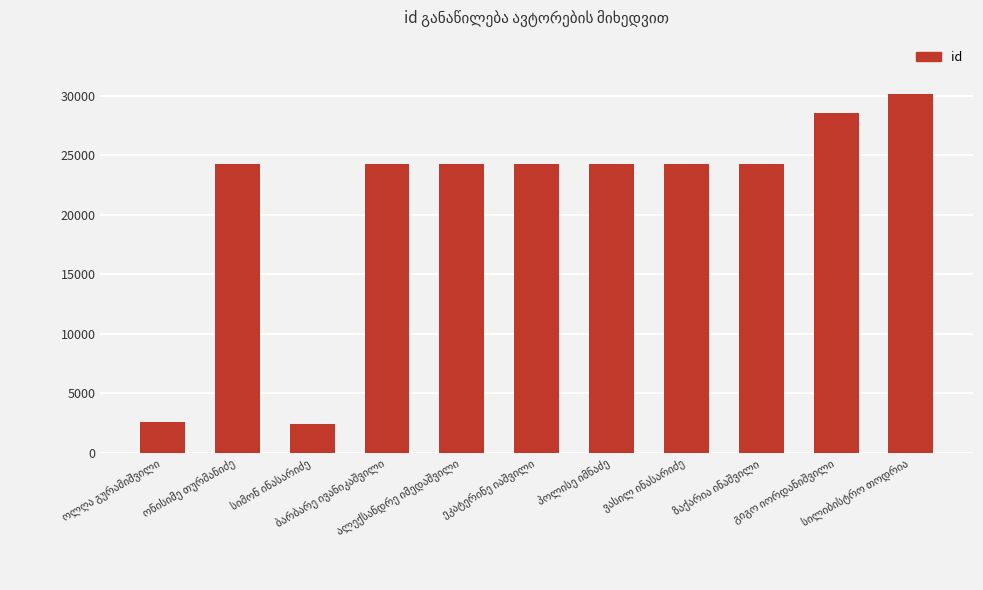

What is the smallest value displayed?

2402